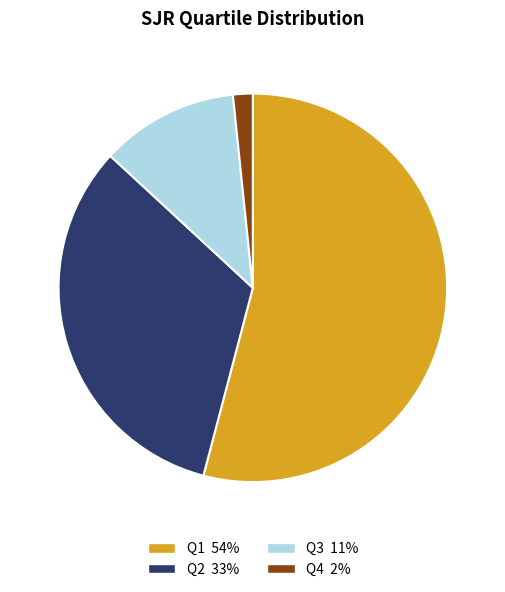

Is there any slice that represents more than half of the pie?

Yes